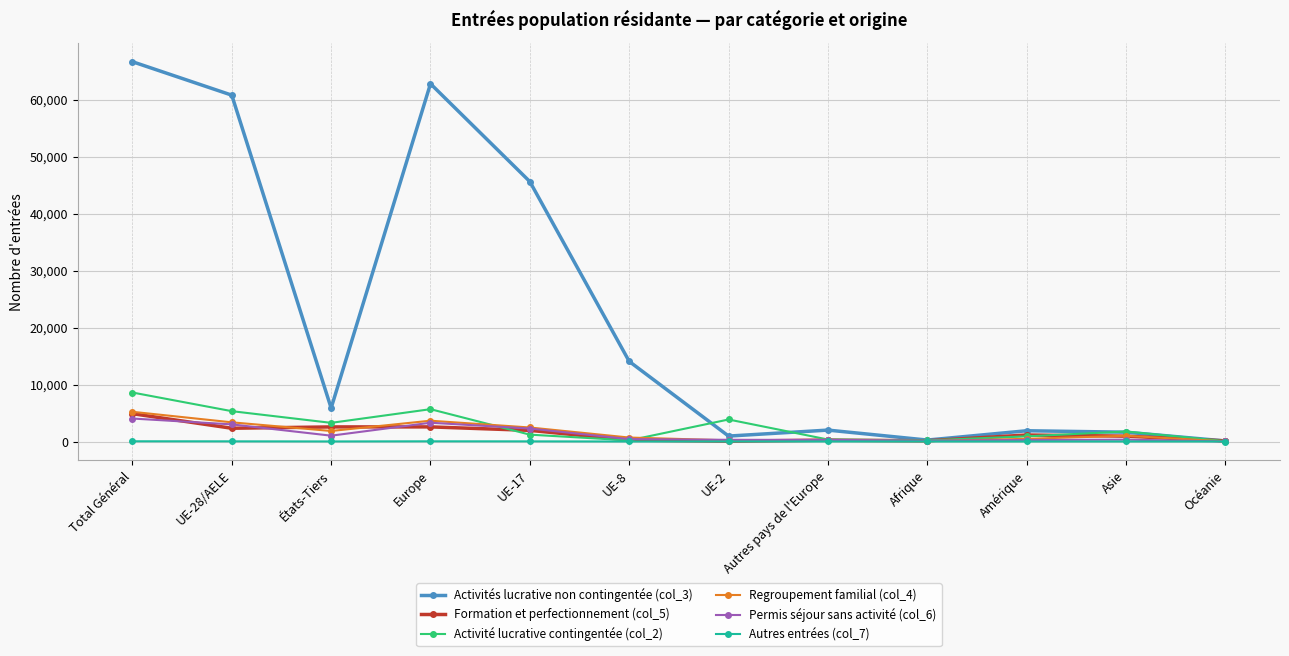

Is it true that Regroupement familial (col_4) equals 1847 at États-Tiers?

True